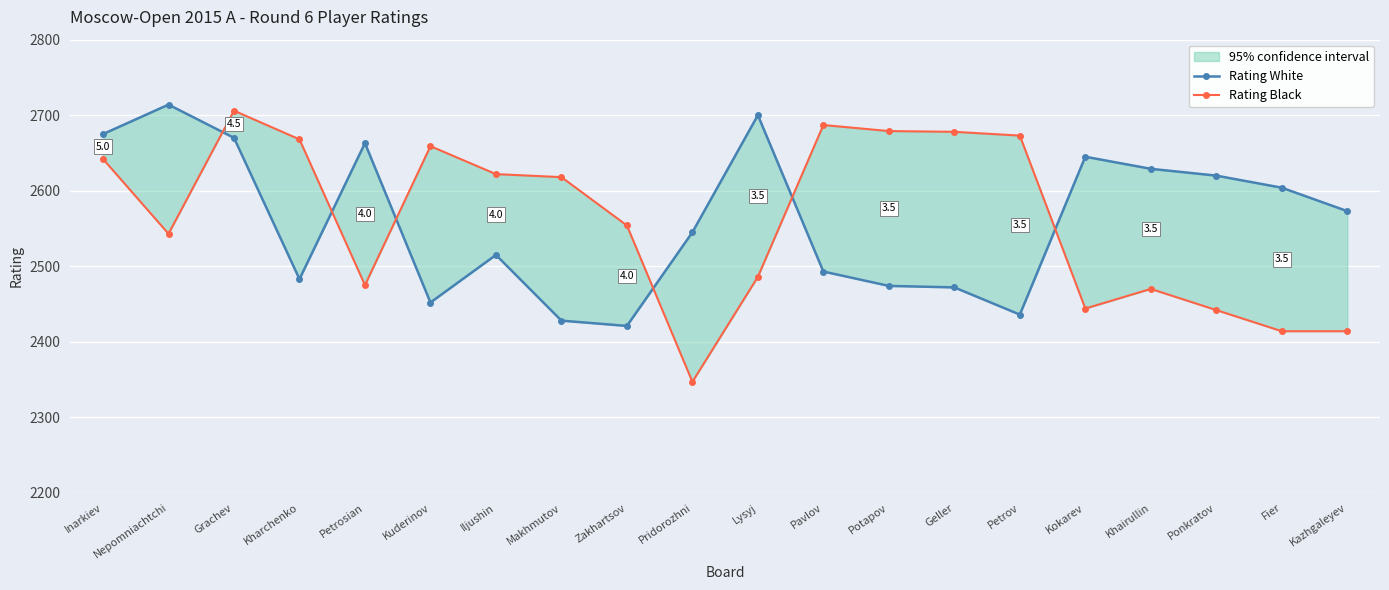

At which label does Rating Black reach its peak?

Grachev